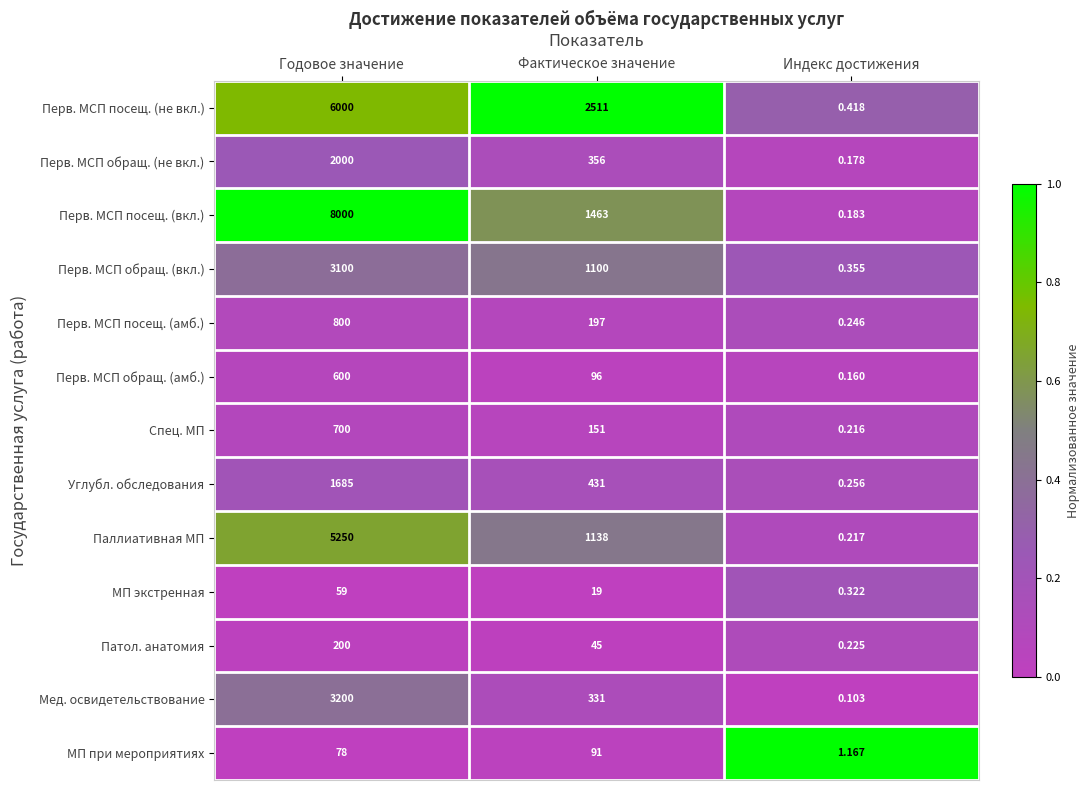

At how many categories does at least one series exceed 0?

3